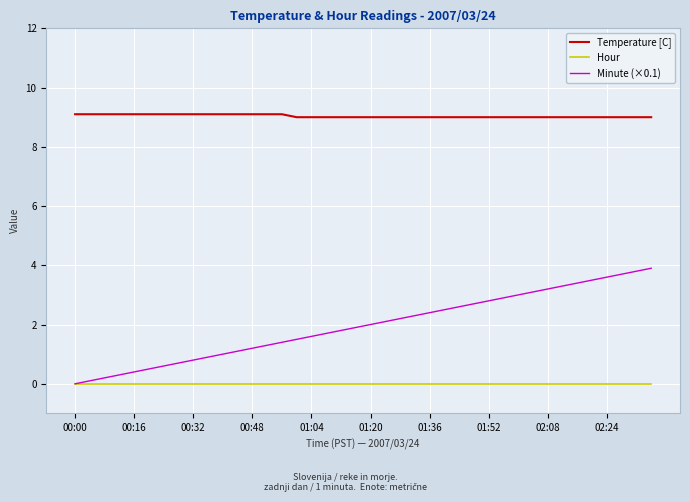

Which series has the widest spread of values?

Minute (×0.1)